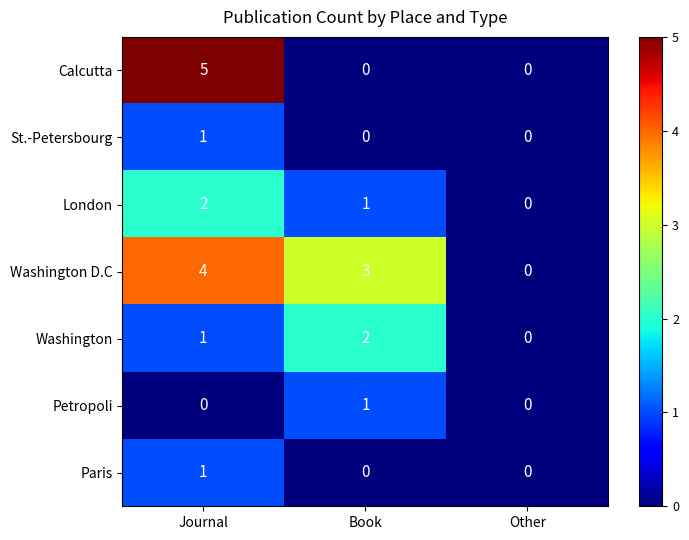

Reading left to right, extract all data points from this chart.

Calcutta: Journal=5	Book=0	Other=0
St.-Petersbourg: Journal=1	Book=0	Other=0
London: Journal=2	Book=1	Other=0
Washington D.C: Journal=4	Book=3	Other=0
Washington: Journal=1	Book=2	Other=0
Petropoli: Journal=0	Book=1	Other=0
Paris: Journal=1	Book=0	Other=0